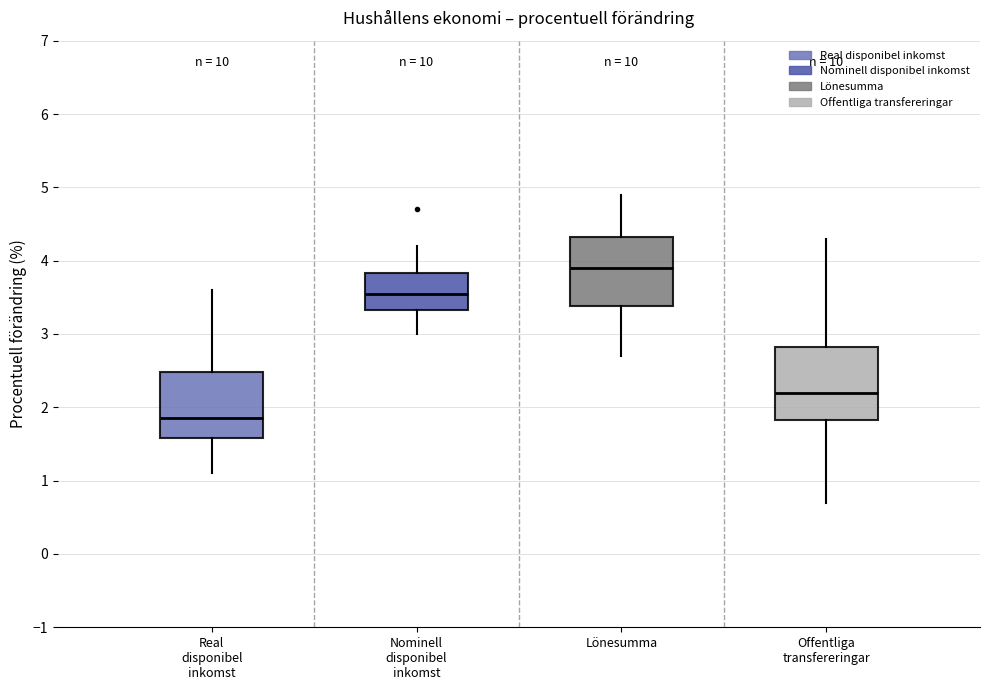

Reading left to right, read every box against the y-axis: the position of its median line, the range the box covers, and the ends of its whiskers. The values are not printed on the chart, so give them approximately, as read against the axis.

Real disponibel inkomst: median 1.9, box 1.6 to 2.5, whiskers 1.1 to 3.6
Nominell disponibel inkomst: median 3.6, box 3.3 to 3.8, whiskers 3.0 to 4.2
Lönesumma: median 3.9, box 3.4 to 4.3, whiskers 2.7 to 4.9
Offentliga transfereringar: median 2.2, box 1.8 to 2.8, whiskers 0.7 to 4.3